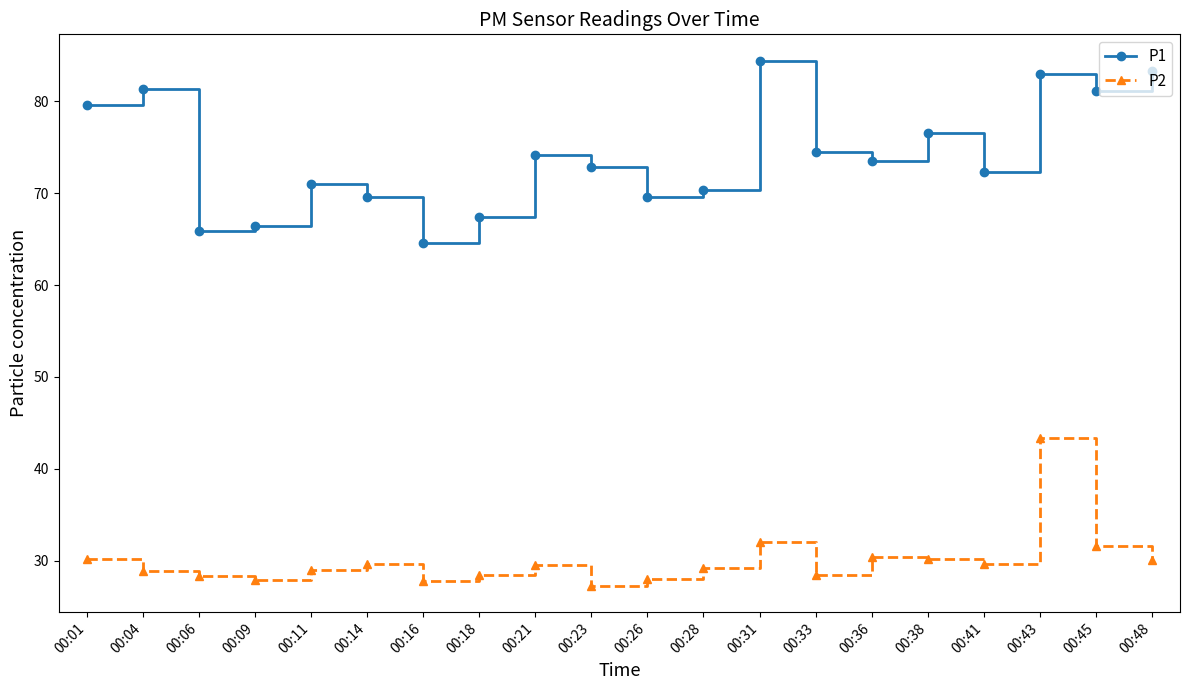

In P2, how many points are lower than both neighbors (excluding endpoints)?

5